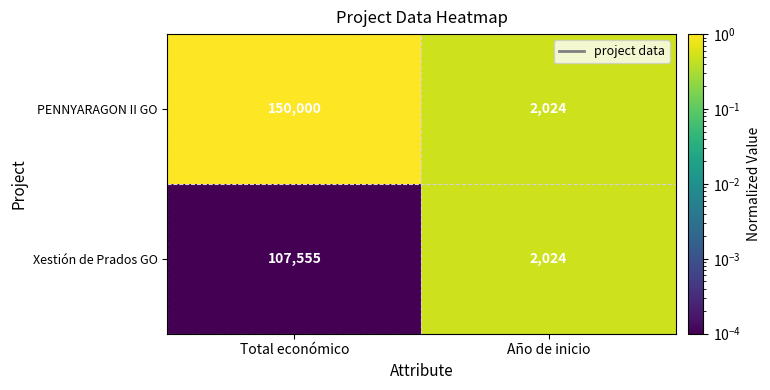

At which category is the sum across all series the highest?

Total económico